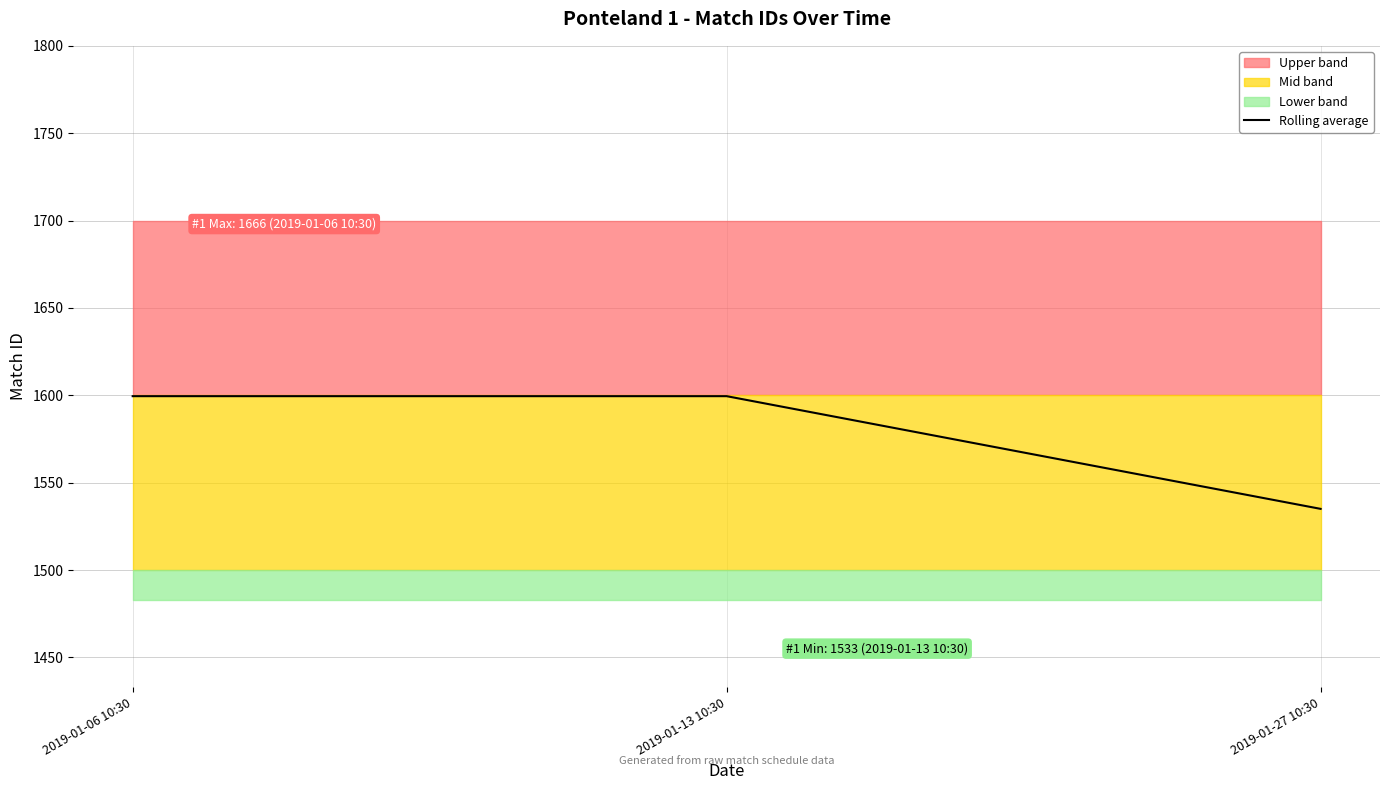

Approximately how many times larger is the value at 2019-01-13 10:30 compared to 2019-01-06 10:30?

1.0